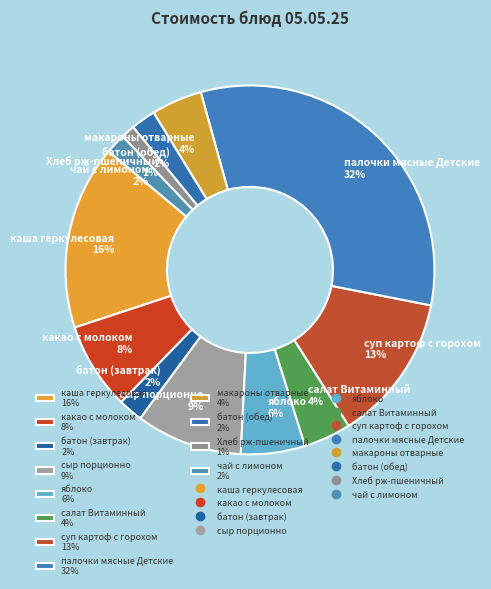

To the nearest percent, what portion does сыр порционно represent?

9%